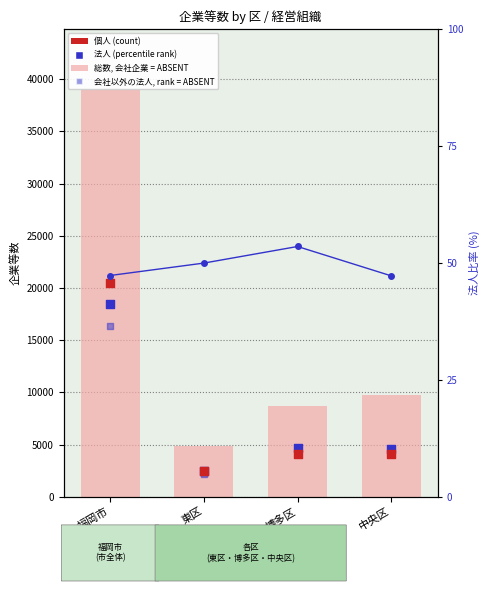

What is the total value across all series at 福岡市?

94285.3